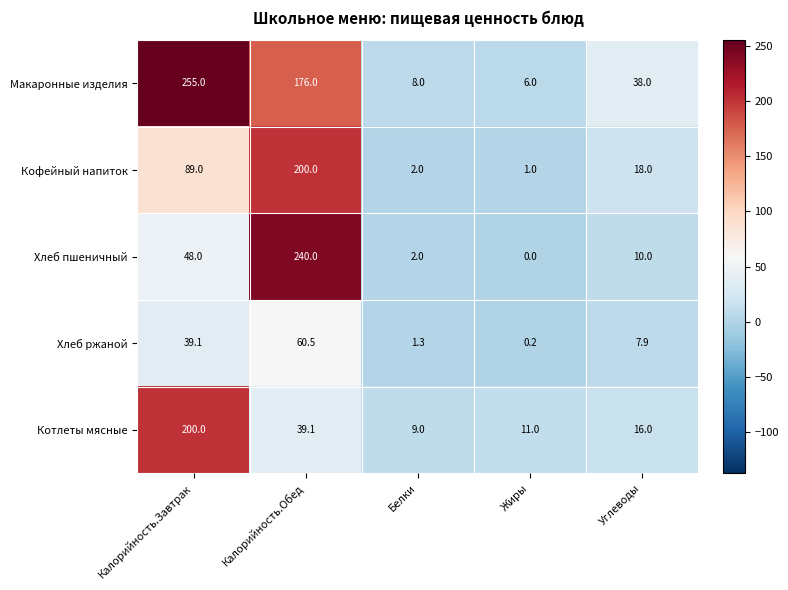

Which category has the lowest value across all series?

Жиры